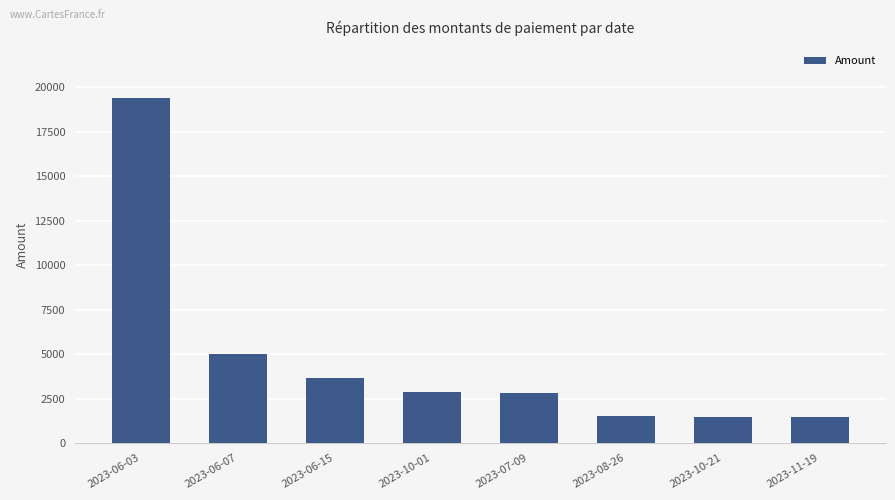

Is it true that the value at 2023-10-21 is 2279?

False